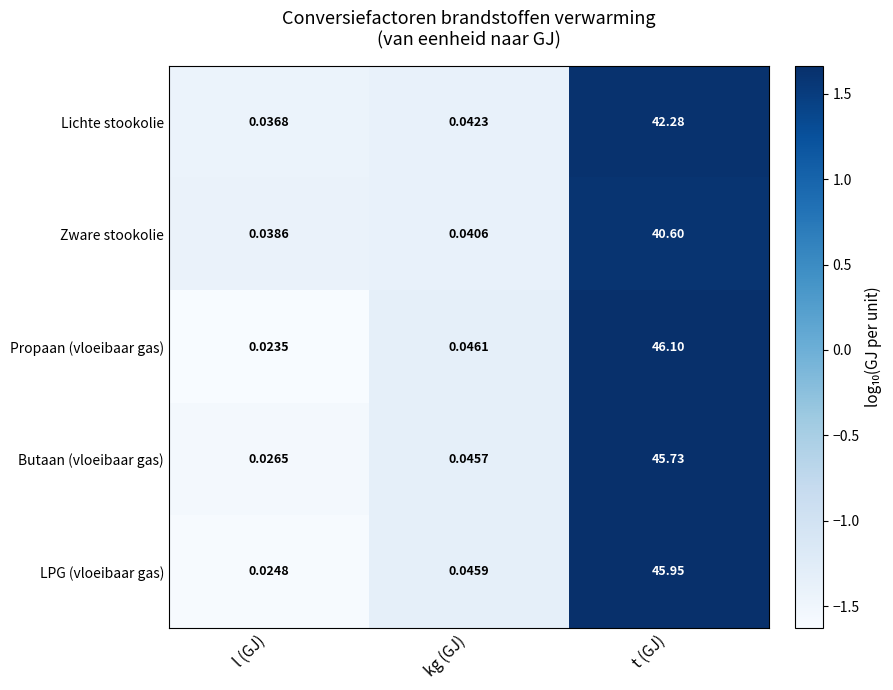

How many series are shown in this chart?

5